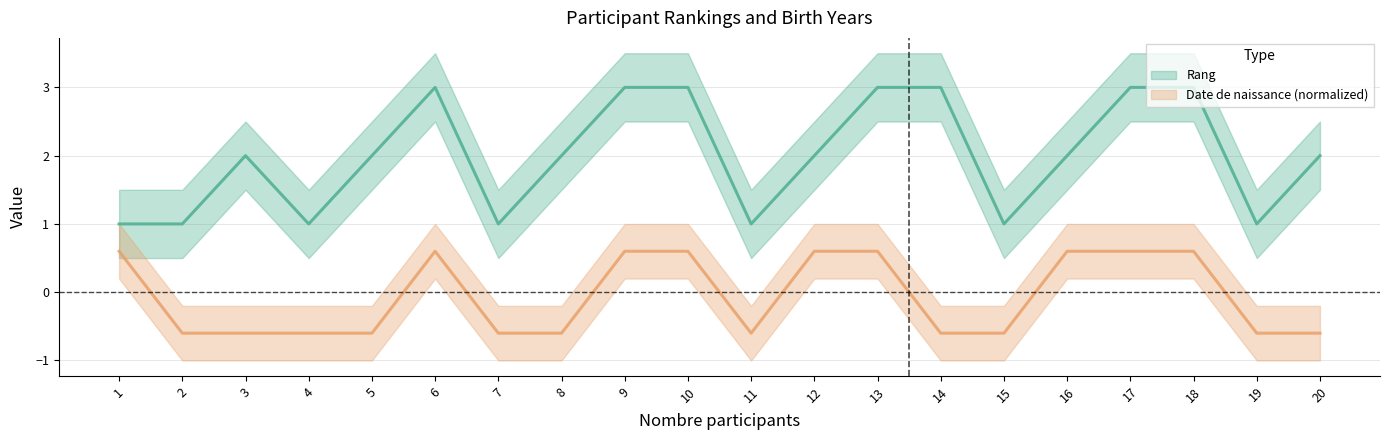

Where does the Rang series first go above 2?

6